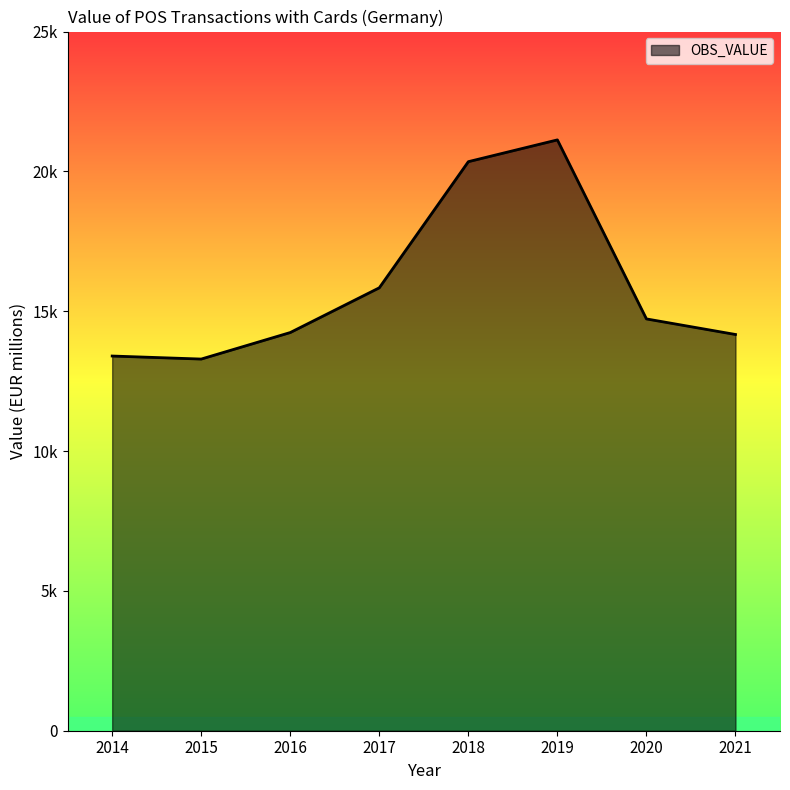

Does the chart display data point markers on the line(s)?

No